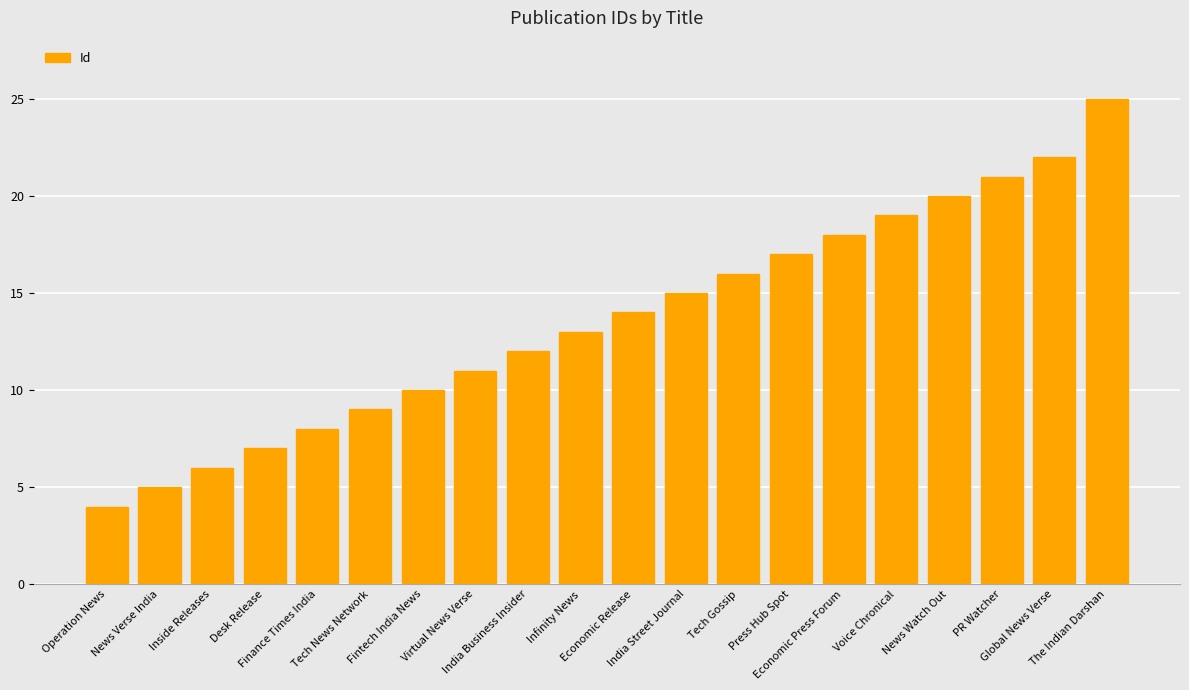

What is the label of the 11th bar from the right?

Infinity News